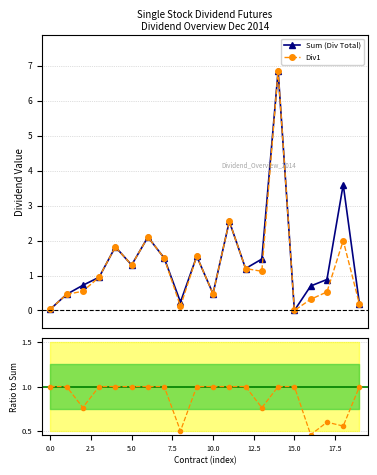

What position from the right is 15?

5